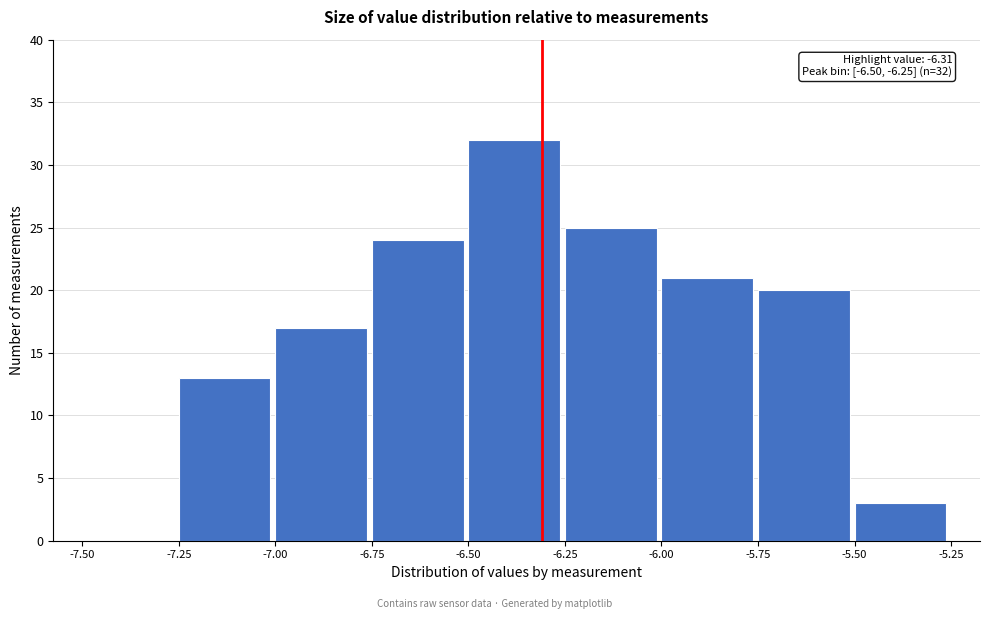

Over which range of the x-axis is the bar tallest?

-6.50 to -6.25